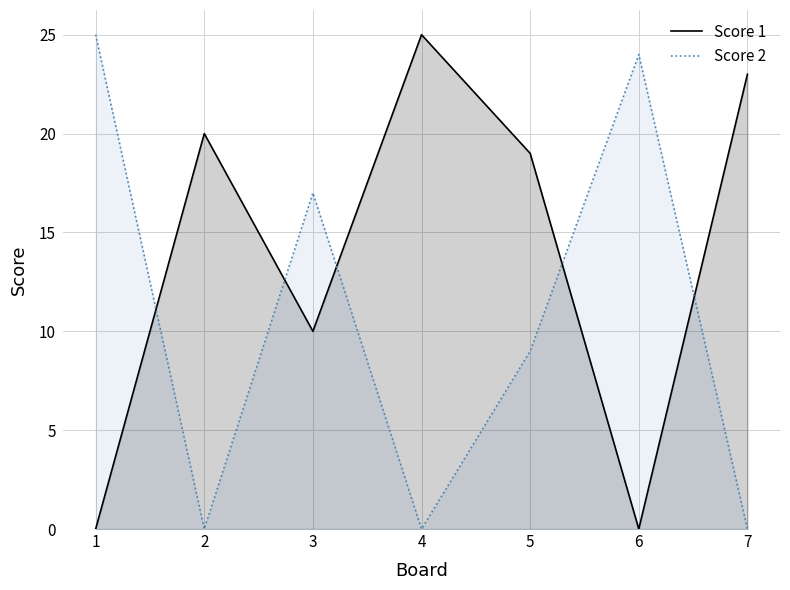

Rank the series at 7 from lowest to highest value.

Score 2, Score 1